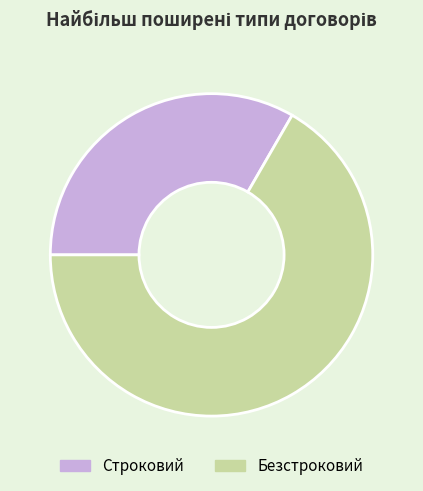

Which has a higher value, Строковий or Безстроковий?

Безстроковий